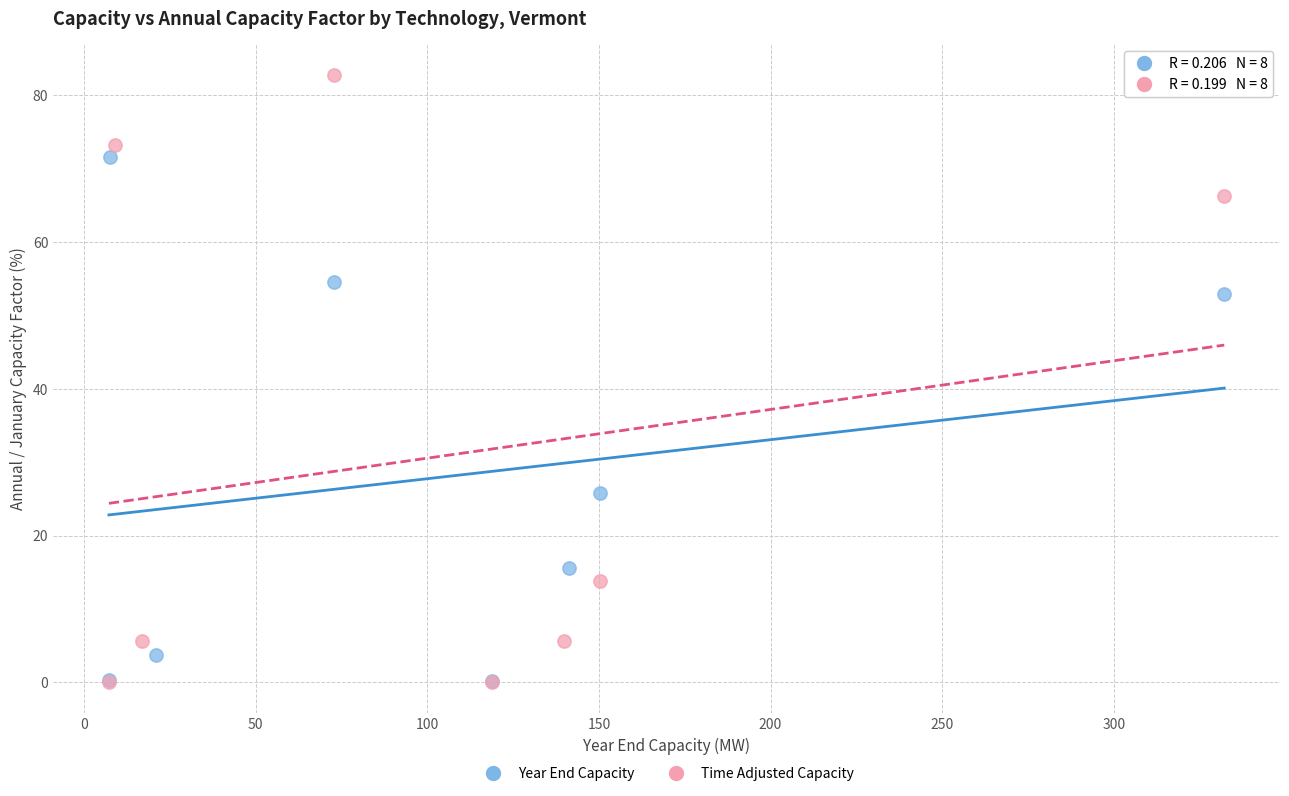

Which series has the widest spread of Y values?

Time Adjusted Capacity